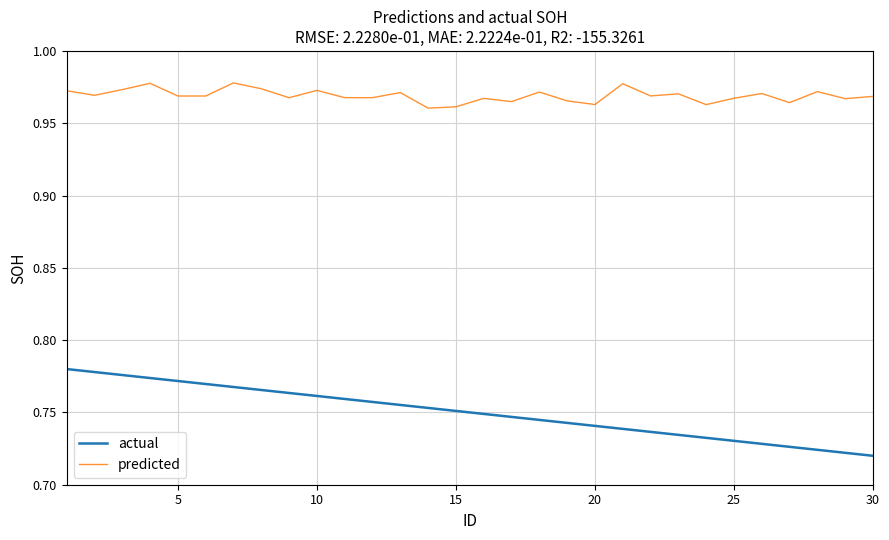

True or false: predicted and actual cross at least once.

False